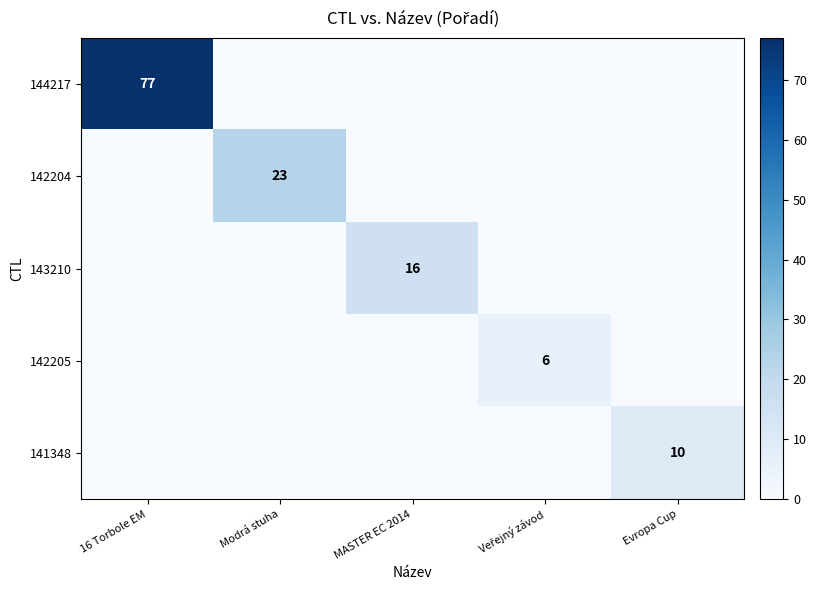

Is it true that 144217 equals 50 at Evropa Cup?

False